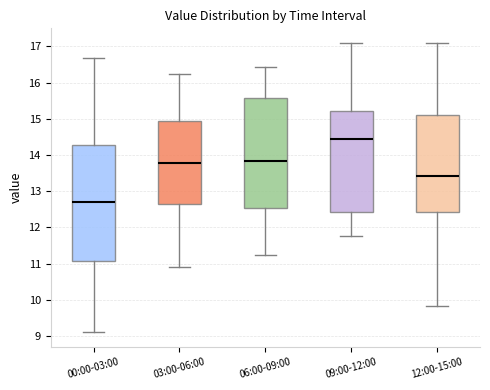

Which box's median line is the lowest?

00:00-03:00